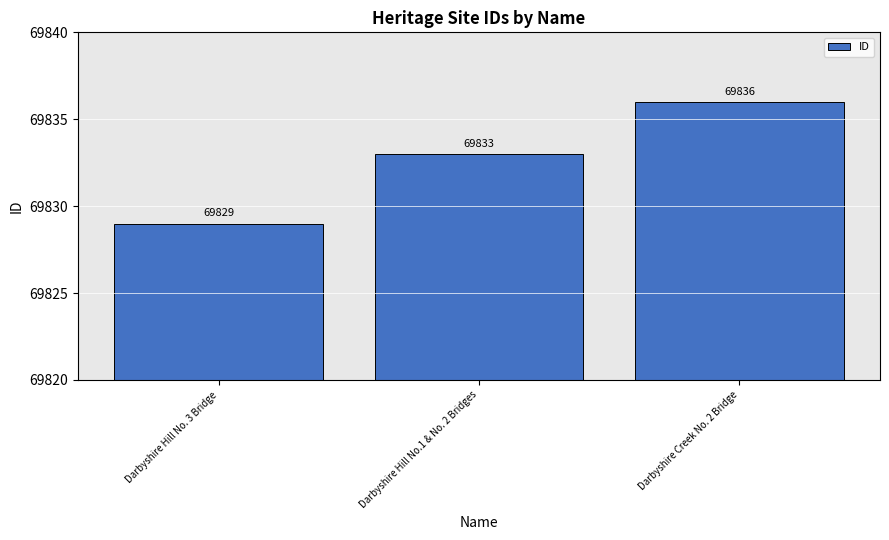

What is the average value?

69833